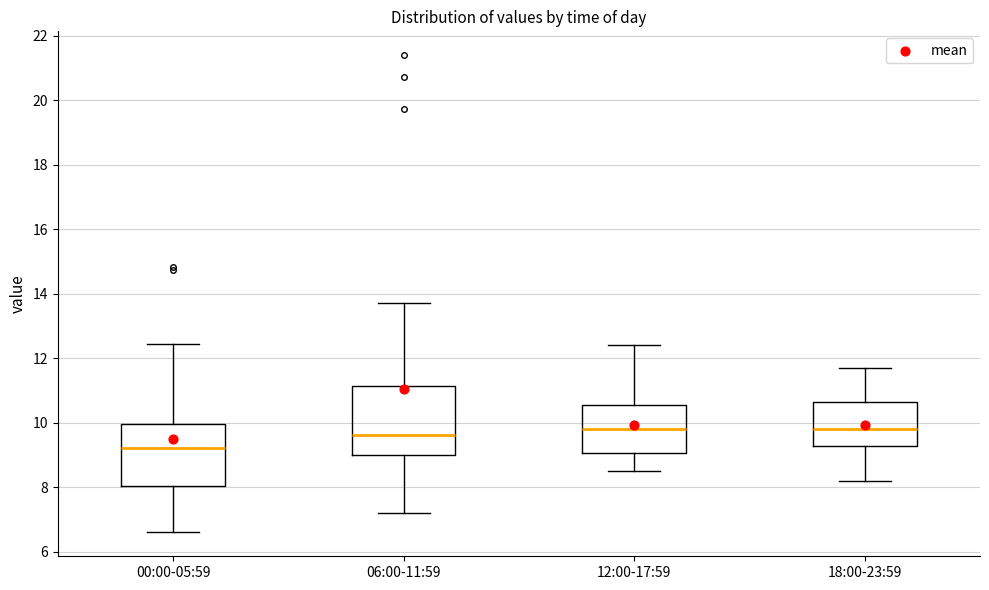

Reading left to right, read every box against the y-axis: the position of its median line, the range the box covers, and the ends of its whiskers. The values are not printed on the chart, so give them approximately, as read against the axis.

00:00-05:59: median 9.2, box 8.0 to 10.0, whiskers 6.6 to 12.4
06:00-11:59: median 9.6, box 9.0 to 11.2, whiskers 7.2 to 13.8
12:00-17:59: median 9.8, box 9.0 to 10.6, whiskers 8.6 to 12.4
18:00-23:59: median 9.8, box 9.2 to 10.6, whiskers 8.2 to 11.8